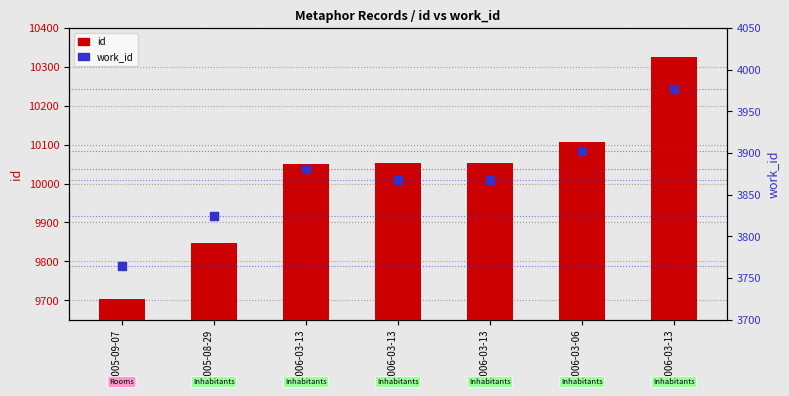

Is the value of work_id at 2006-03-13 greater than the value of id at 2005-09-07?

No